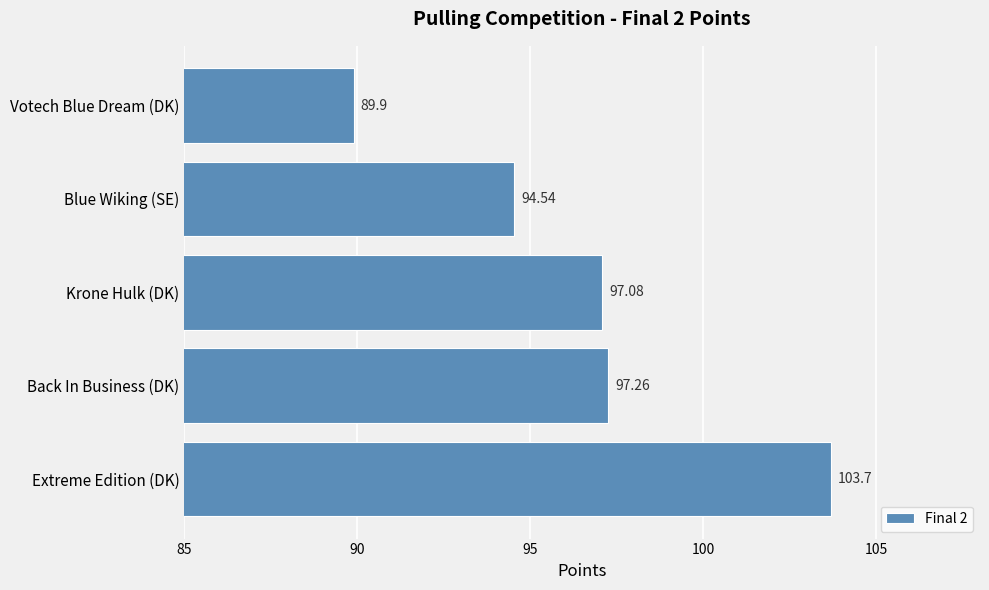

List the labels in order of value, largest first.

Extreme Edition (DK), Back In Business (DK), Krone Hulk (DK), Blue Wiking (SE), Votech Blue Dream (DK)